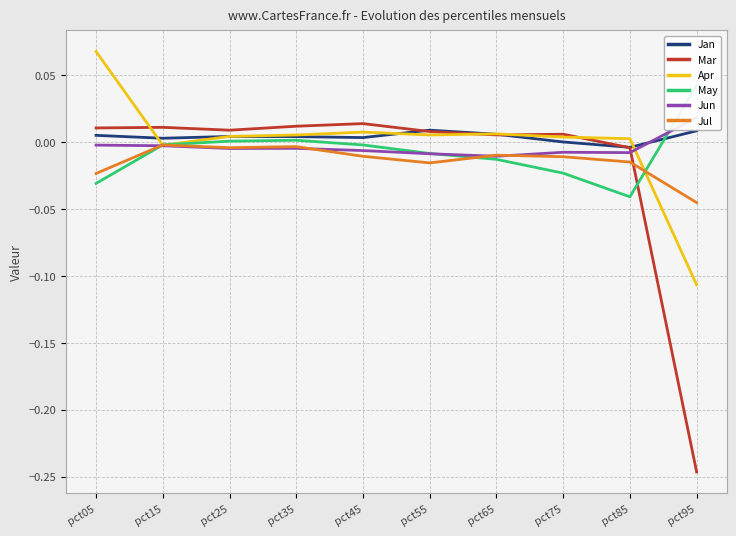

Reading left to right, list all the values displayed in this chart.

Jan: pct05=0.0	pct15=0.0	pct25=0.0	pct35=0.0	pct45=0.0	pct55=0.0	pct65=0.0	pct75=0.0	pct85=-0.0	pct95=0.0
Mar: pct05=0.0	pct15=0.0	pct25=0.0	pct35=0.0	pct45=0.0	pct55=0.0	pct65=0.0	pct75=0.0	pct85=-0.0	pct95=-0.2
Apr: pct05=0.1	pct15=-0.0	pct25=0.0	pct35=0.0	pct45=0.0	pct55=0.0	pct65=0.0	pct75=0.0	pct85=0.0	pct95=-0.1
May: pct05=-0.0	pct15=-0.0	pct25=0.0	pct35=0.0	pct45=-0.0	pct55=-0.0	pct65=-0.0	pct75=-0.0	pct85=-0.0	pct95=0.0
Jun: pct05=-0.0	pct15=-0.0	pct25=-0.0	pct35=-0.0	pct45=-0.0	pct55=-0.0	pct65=-0.0	pct75=-0.0	pct85=-0.0	pct95=0.0
Jul: pct05=-0.0	pct15=-0.0	pct25=-0.0	pct35=-0.0	pct45=-0.0	pct55=-0.0	pct65=-0.0	pct75=-0.0	pct85=-0.0	pct95=-0.0